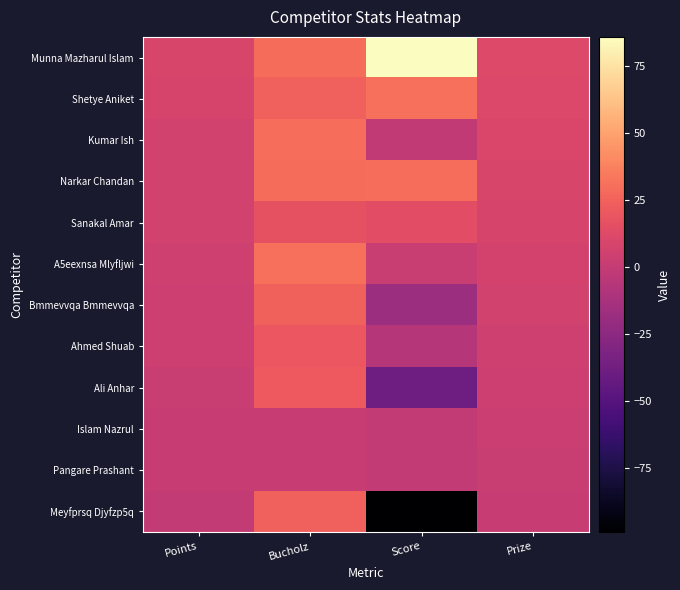

Reading left to right, extract all data points from this chart.

Munna Mazharul Islam: Points=9	Bucholz=29	Score=86	Prize=12
Shetye Aniket: Points=8	Bucholz=24	Score=31	Prize=11
Kumar Ish: Points=6	Bucholz=30	Score=-1	Prize=10
Narkar Chandan: Points=6	Bucholz=29	Score=30	Prize=9
Sanakal Amar: Points=6	Bucholz=17	Score=15	Prize=8
A5eexnsa Mlyfljwi: Points=5	Bucholz=31	Score=2	Prize=7
Bmmevvqa Bmmevvqa: Points=4	Bucholz=25	Score=-18	Prize=6
Ahmed Shuab: Points=4	Bucholz=20	Score=-7	Prize=5
Ali Anhar: Points=2	Bucholz=21	Score=-39	Prize=4
Islam Nazrul: Points=1	Bucholz=1	Score=0	Prize=3
Pangare Prashant: Points=1	Bucholz=1	Score=0	Prize=2
Meyfprsq Djyfzp5q: Points=0	Bucholz=24	Score=-99	Prize=1